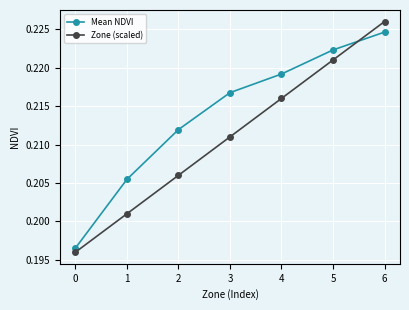

Which series has the largest total across all categories?

Mean NDVI